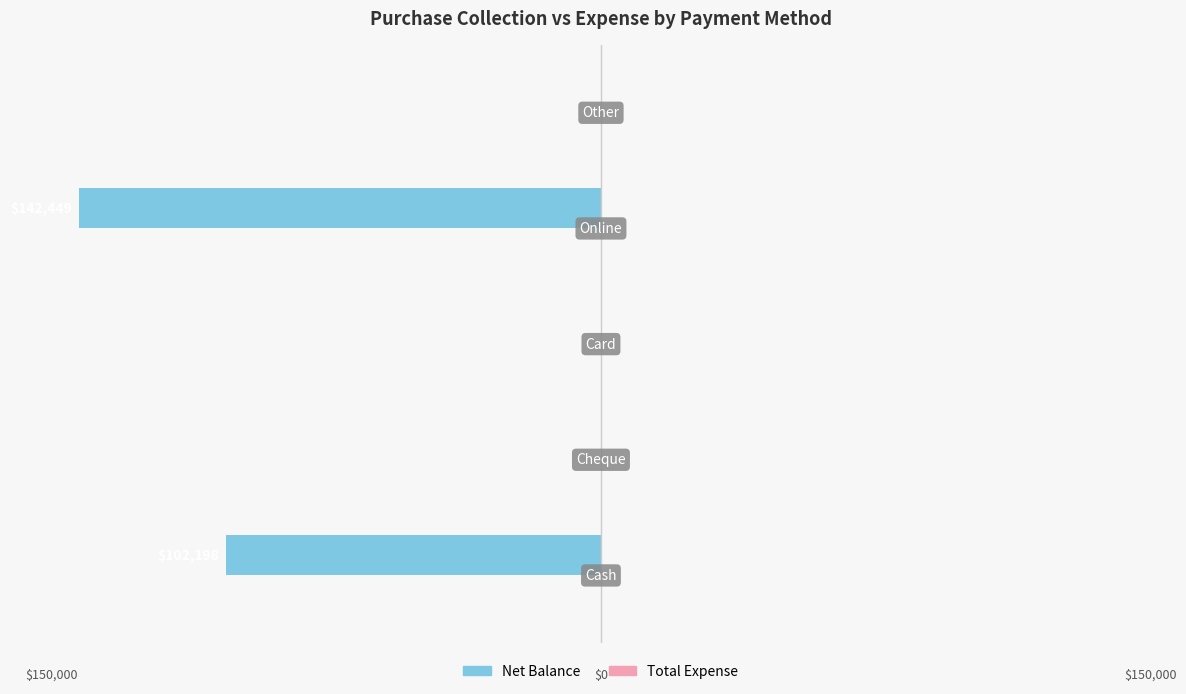

Are the bars horizontal?

Yes